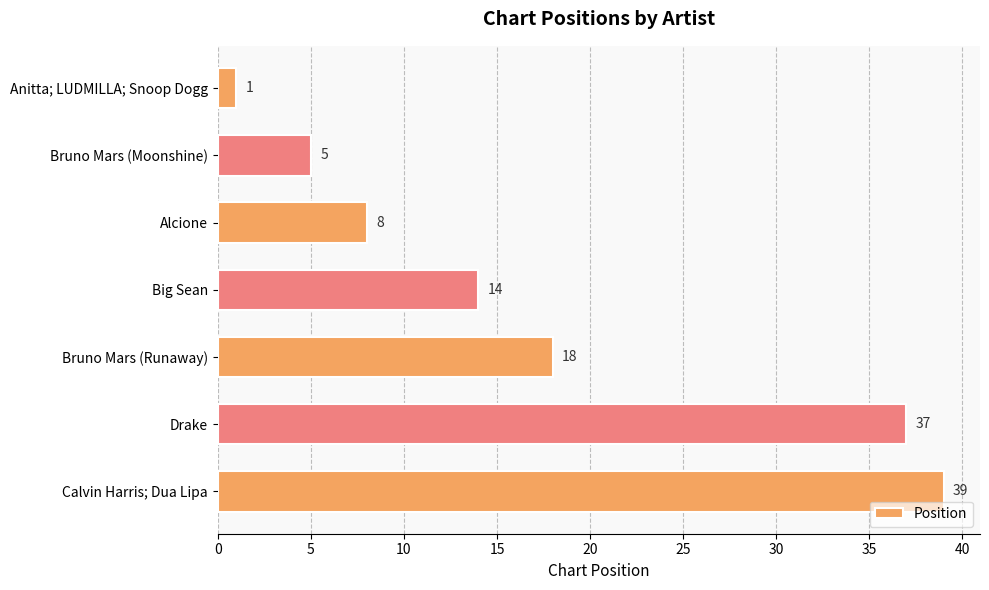

What is the ratio of the value at Bruno Mars (Moonshine) to the value at Big Sean?

0.4